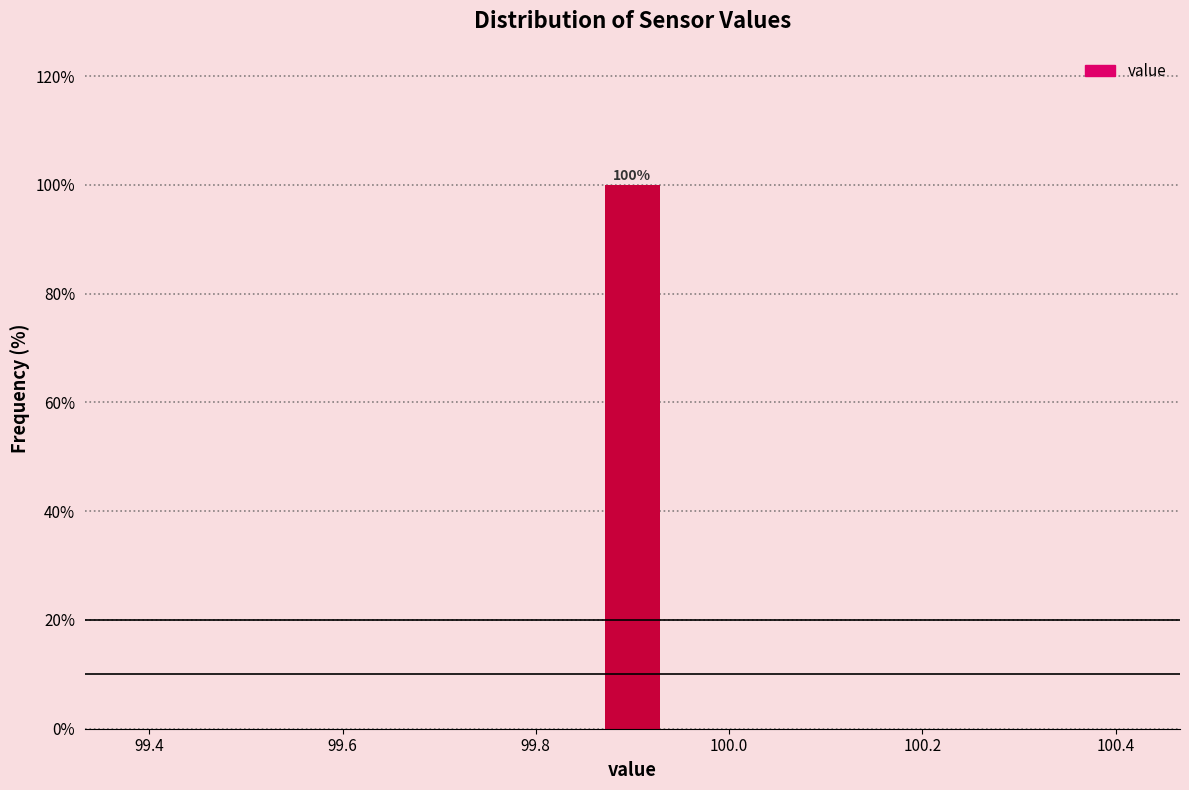

Read against the x-axis, roughly where is the centre of the tallest bar?

99.90